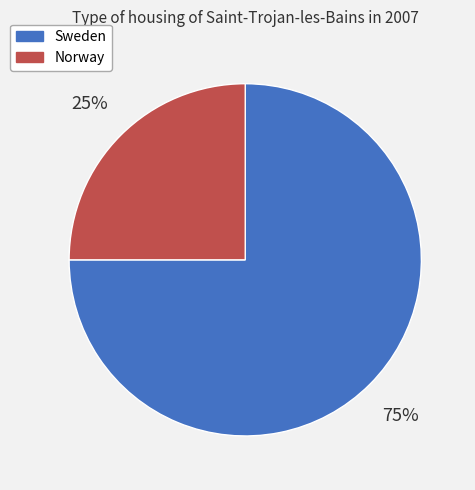

What is the ratio of the value at Sweden to the value at Norway?

3.0